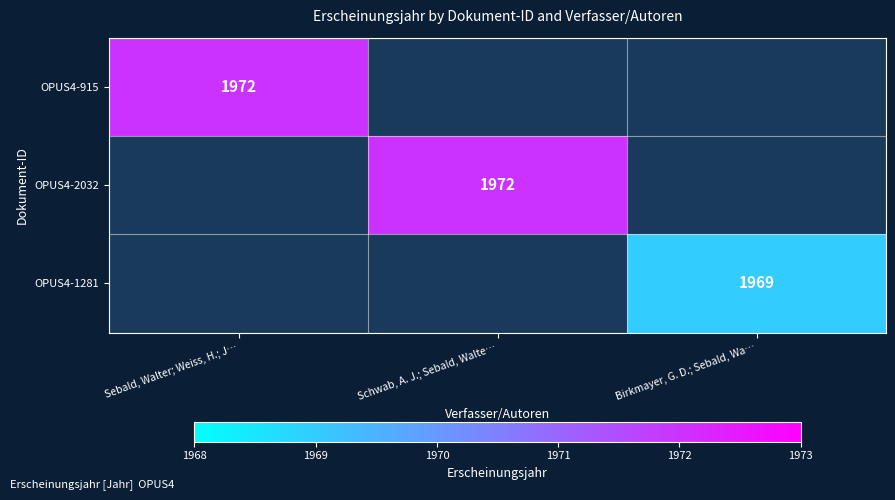

The OPUS4-2032 series shows 1972 at Schwab, A. J.; Sebald, Walte…. True or false?

True